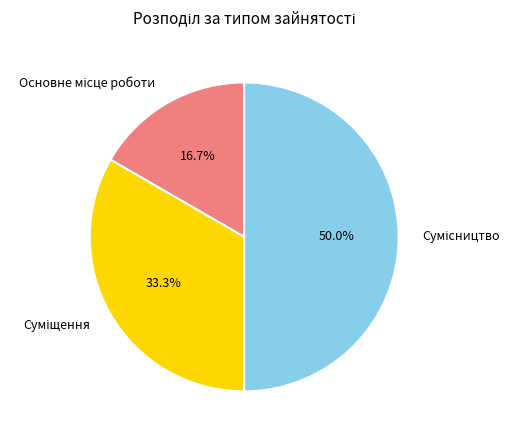

How many slices are in this pie chart?

3